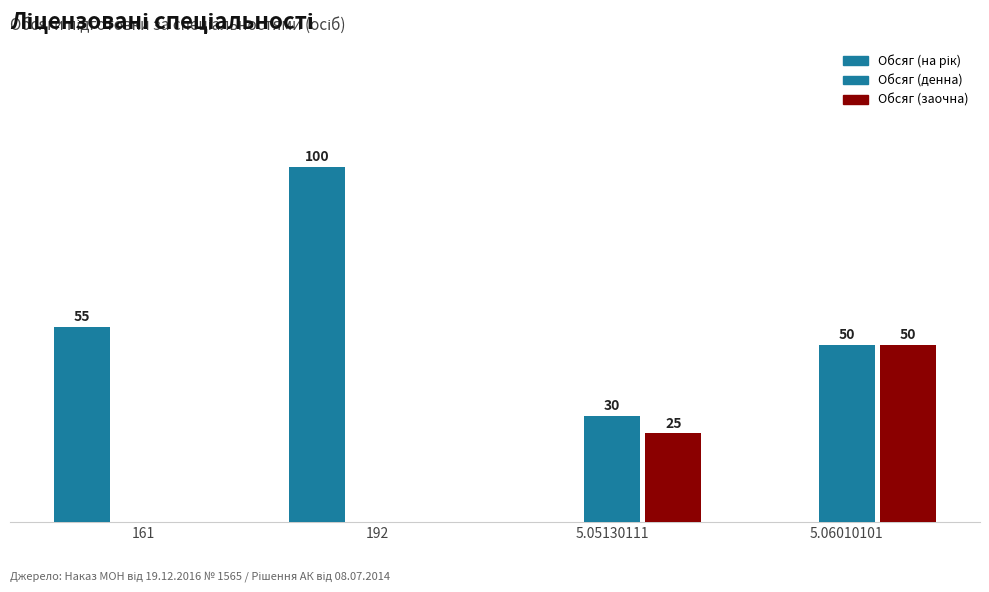

Where is Обсяг (заочна) nearest to the value 25?

5.05130111